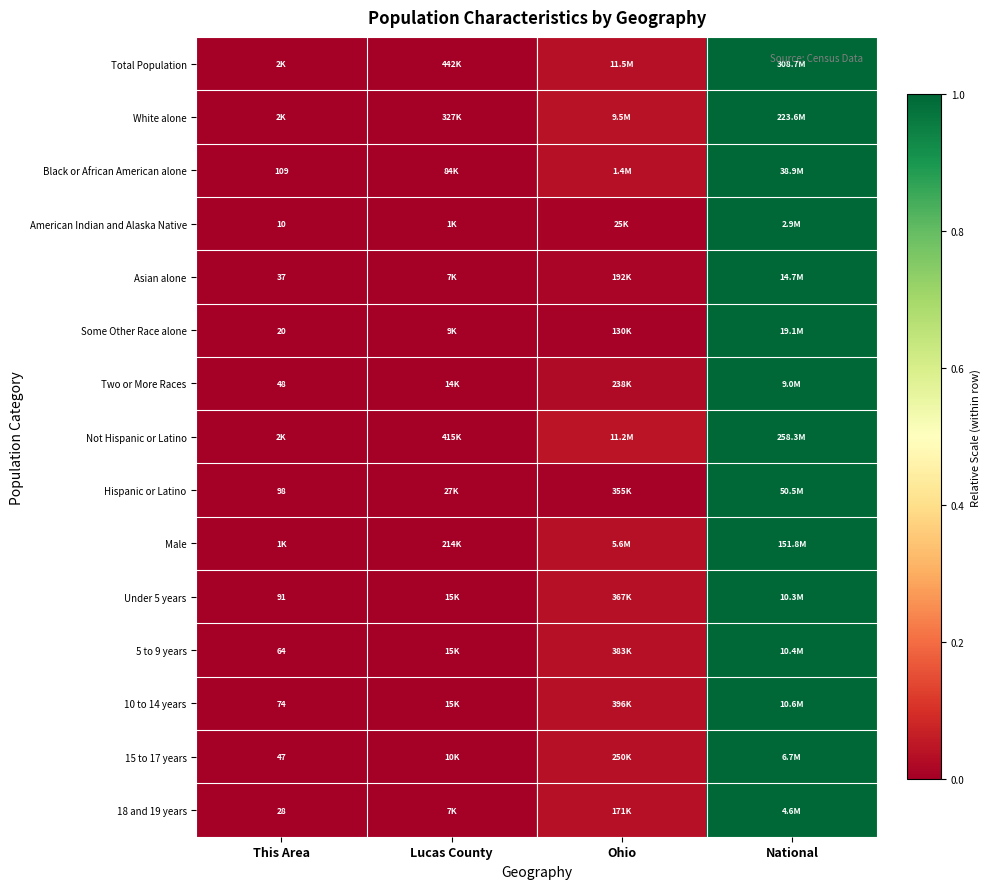

At how many categories does at least one series exceed 0?

4